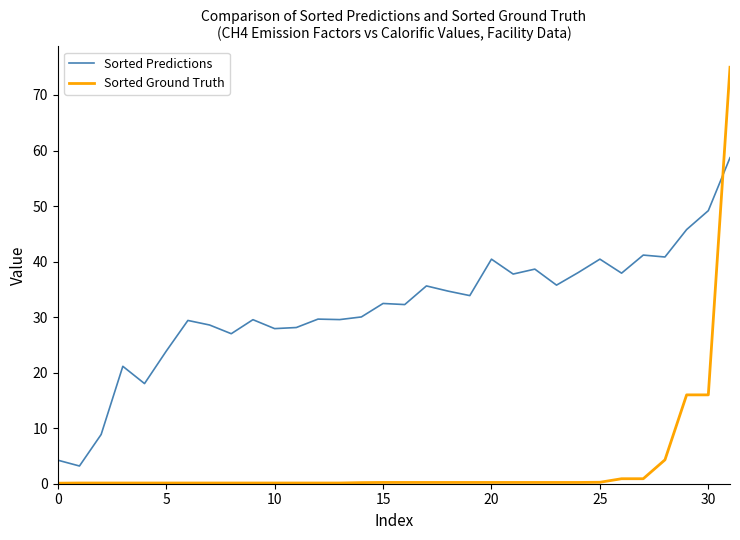

List the series in order of their peak value, lowest first.

Sorted Predictions, Sorted Ground Truth